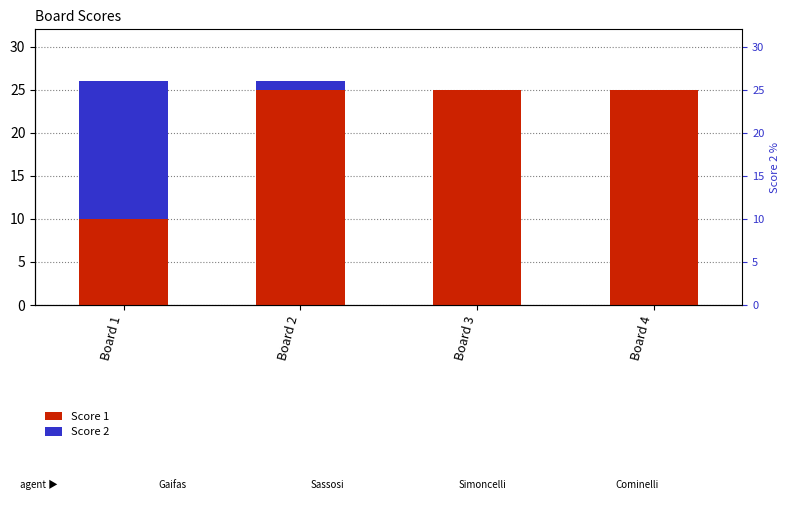

What is the total value across all series at Board 2?

26